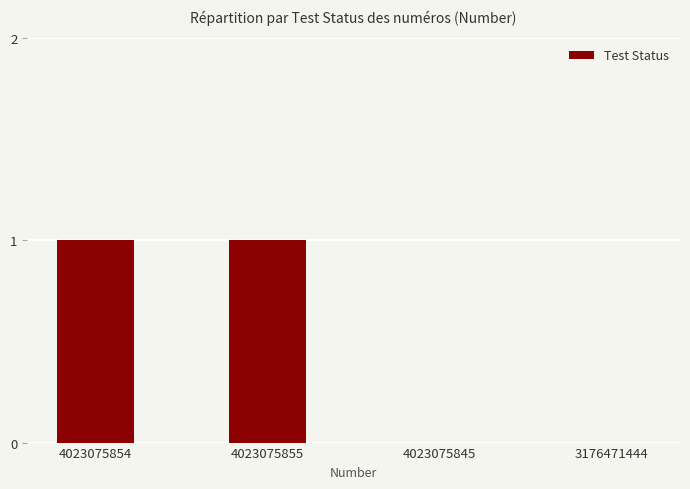

Reading right to left, list all the values displayed in this chart.

0	0	1	1